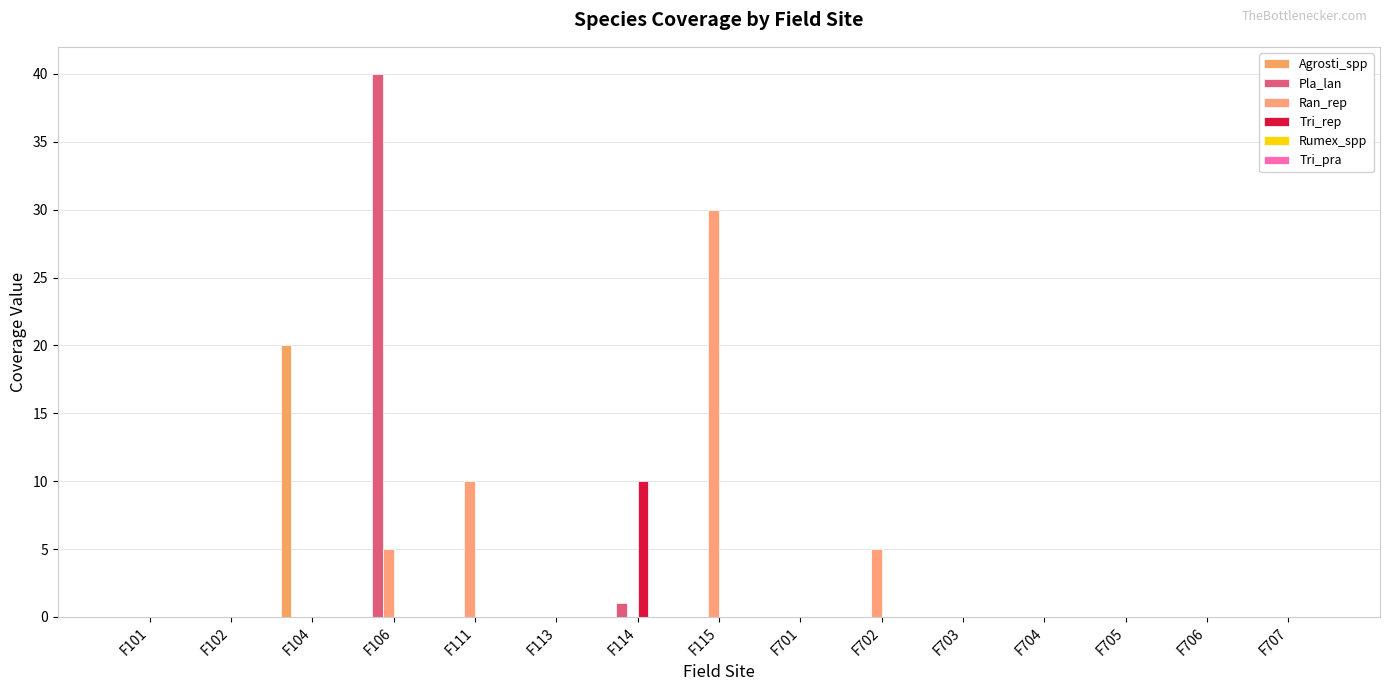

Which has a higher value, F704 or F102?

F704